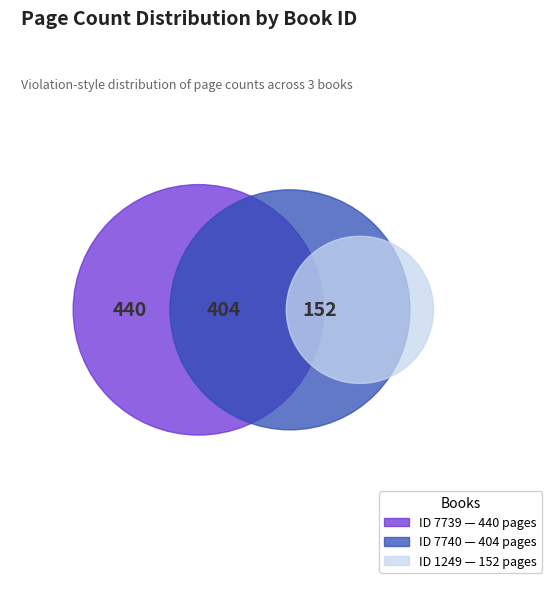

True or false: 7740 accounts for 32% of the total.

False